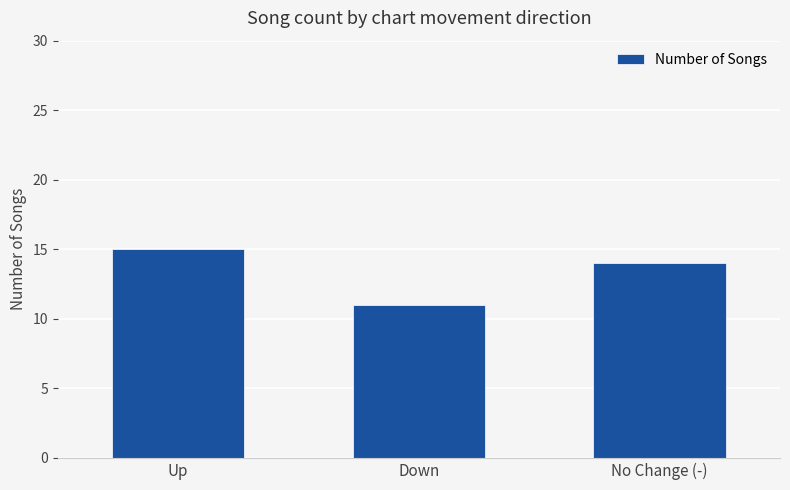

What position from the left is Down?

2